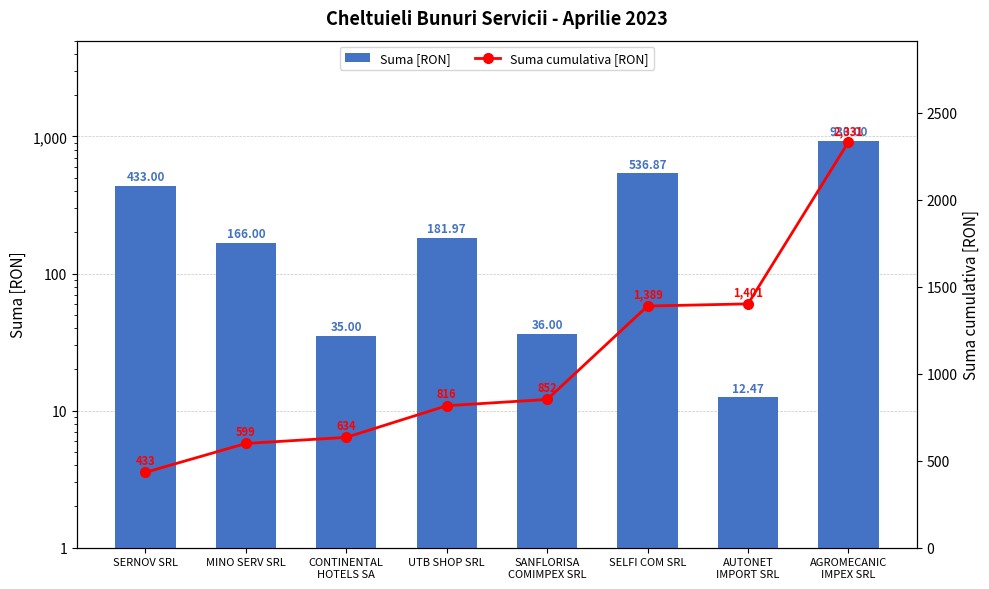

Between CONTINENTAL
HOTELS SA and AUTONET
IMPORT SRL, which series saw the biggest shift?

Suma cumulativa [RON]